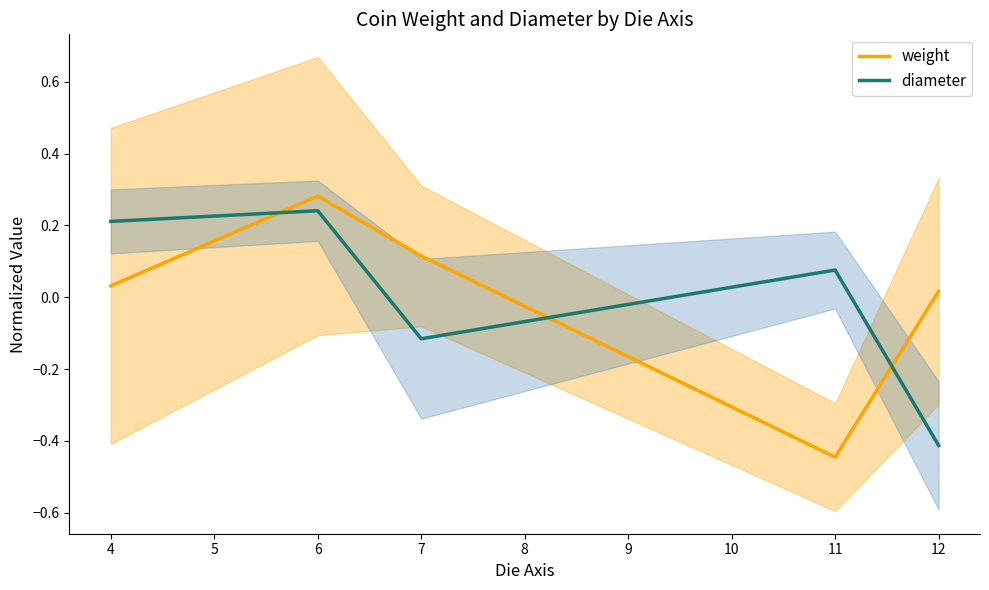

Rank the series by their average value, from lowest to highest.

weight, diameter